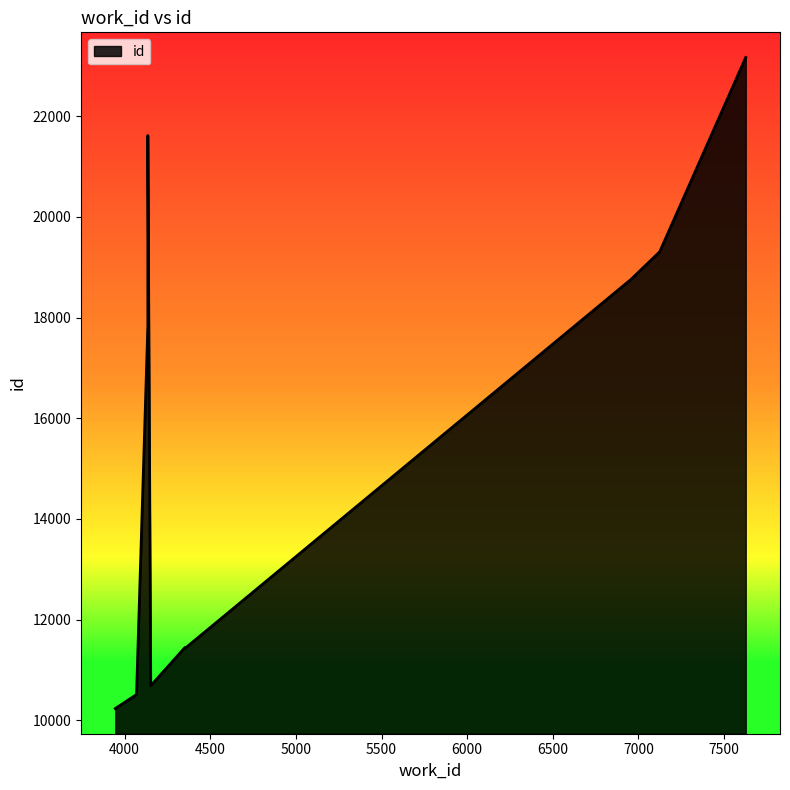

How many series are shown in this chart?

1